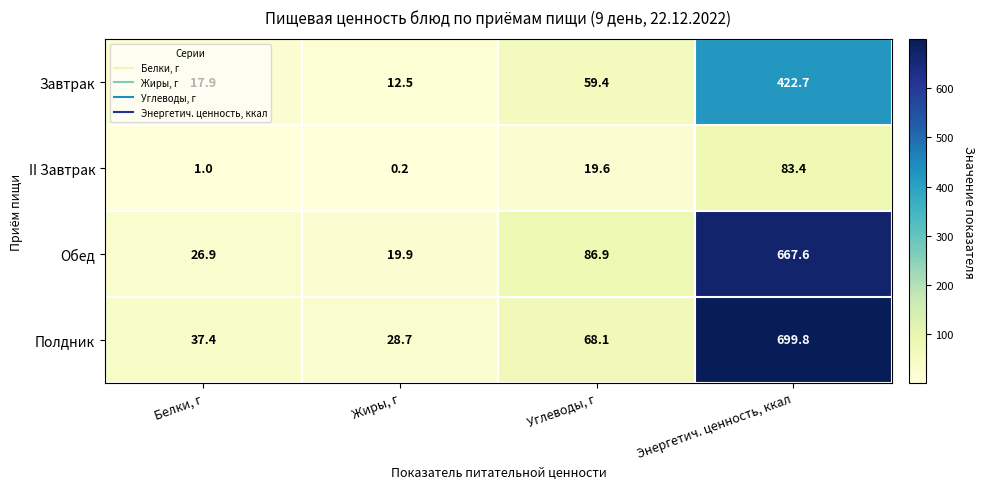

List the series in order of their peak value, highest first.

Полдник, Обед, Завтрак, II Завтрак